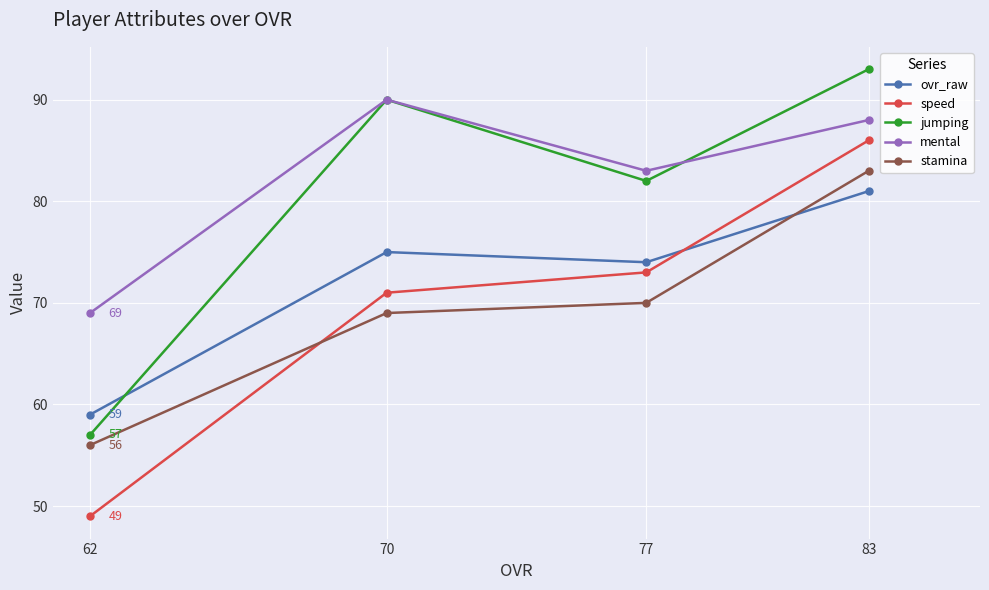

List the series in order of their peak value, lowest first.

ovr_raw, stamina, speed, mental, jumping